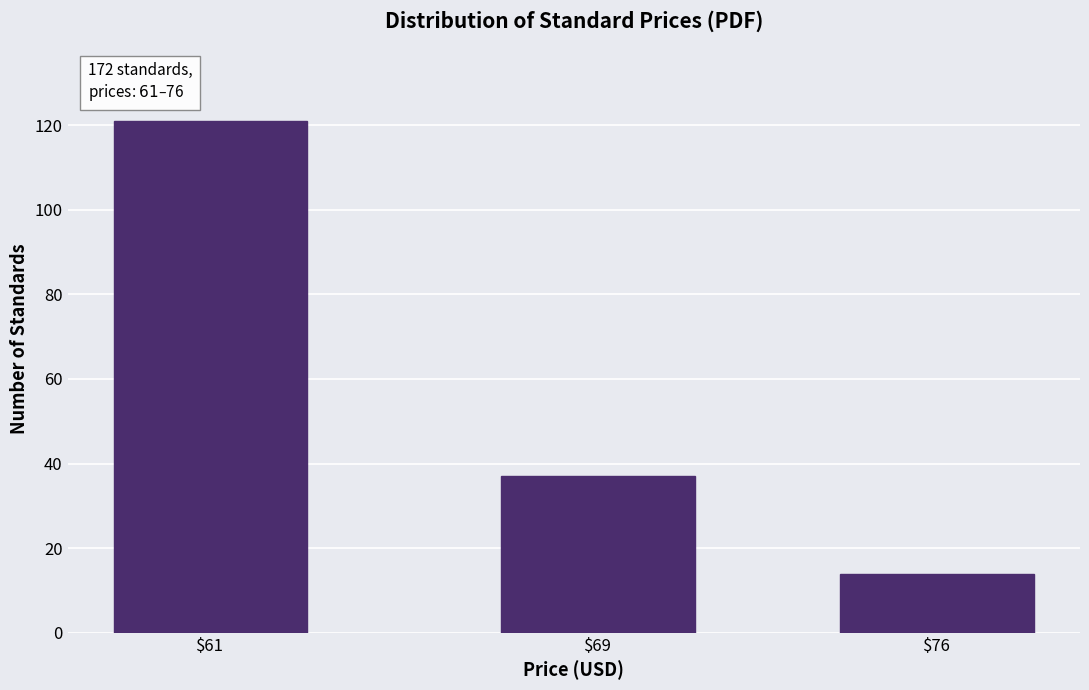

Reading right to left, what are all the values shown in this chart?

14	37	121